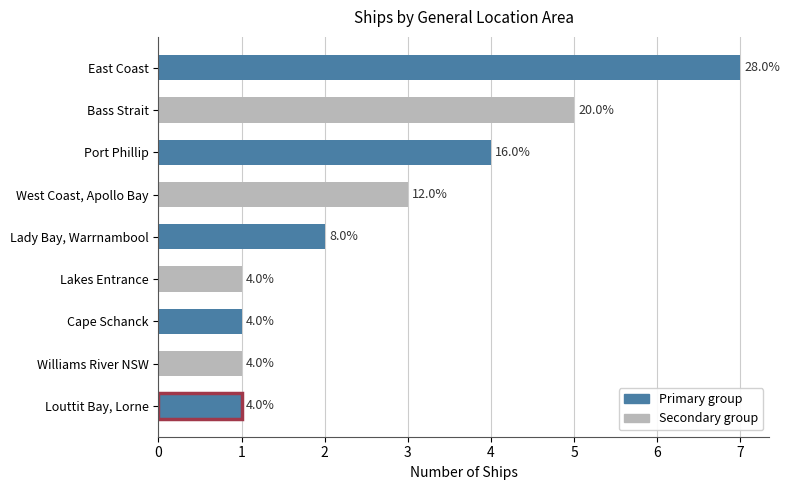

Does the chart contain any negative values?

No